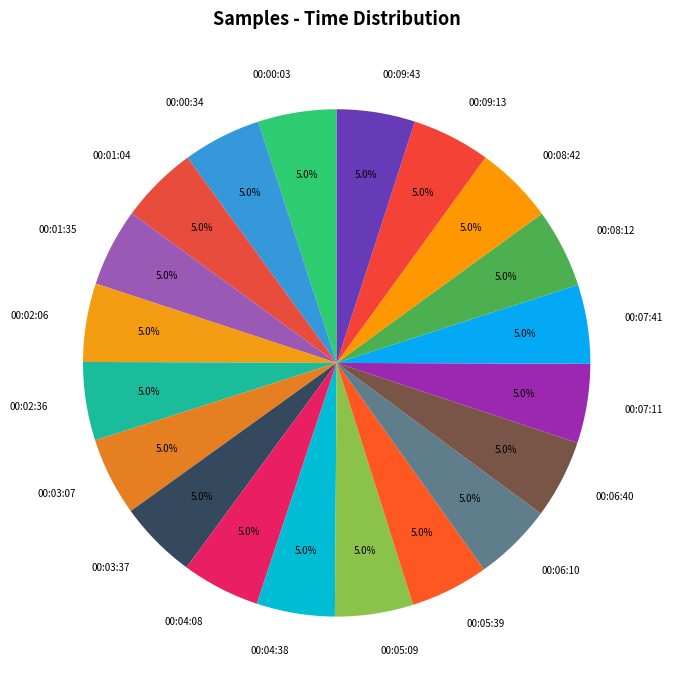

Is 00:00:03 the majority of the pie?

No